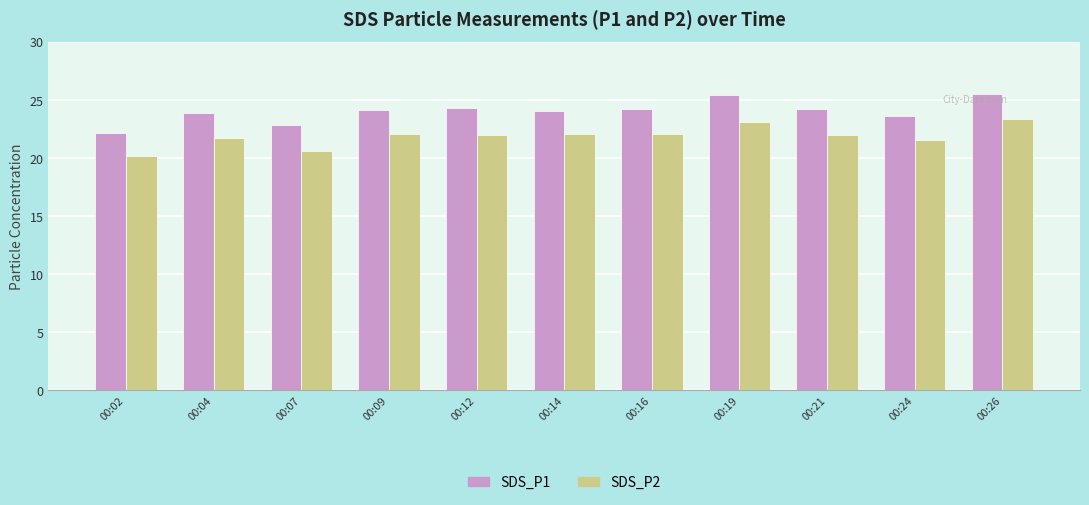

List the series in order of their peak value, highest first.

SDS_P1, SDS_P2